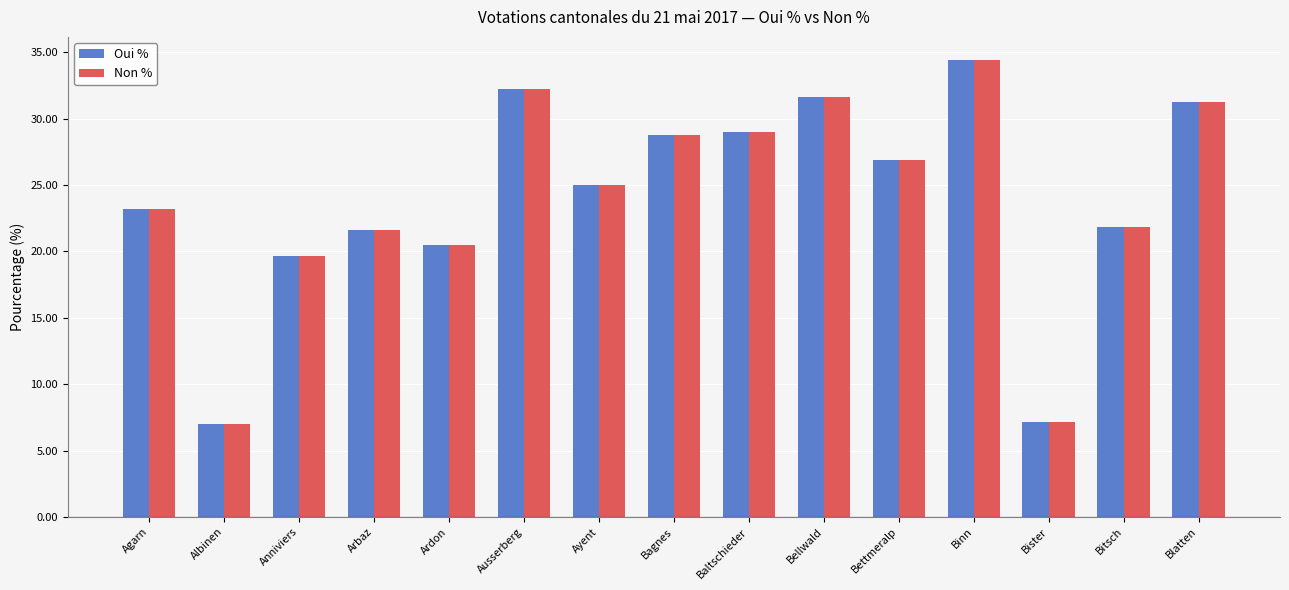

What position from the right is Bitsch?

2